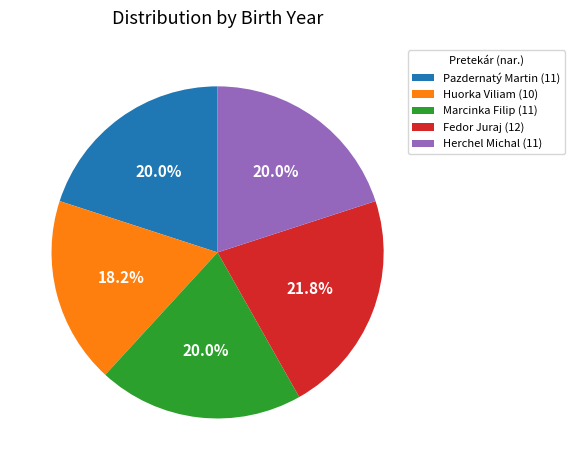

To the nearest percent, what is the difference between the largest and smallest slice percentages?

4%